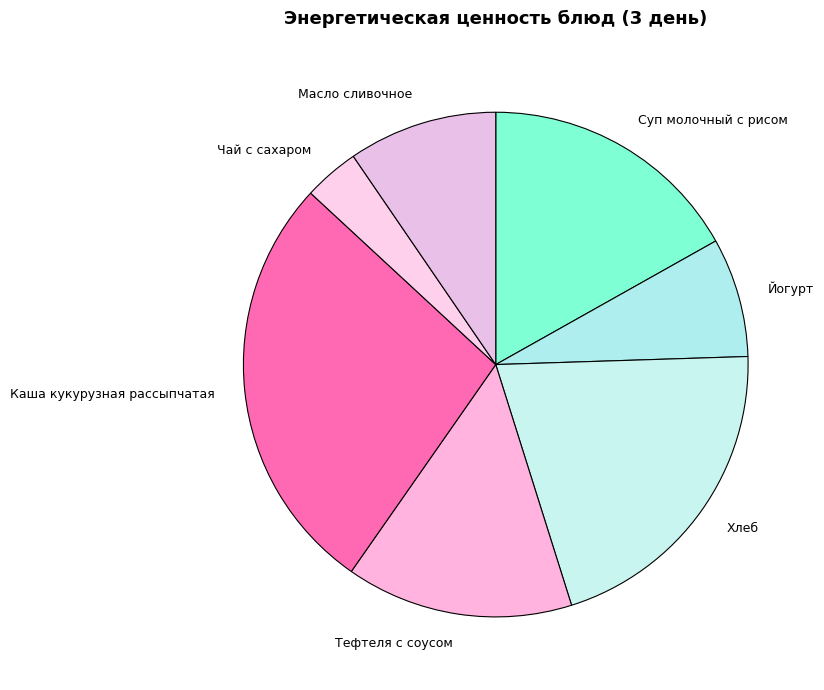

Combined, do Суп молочный с рисом and Масло сливочное account for over 50%?

No